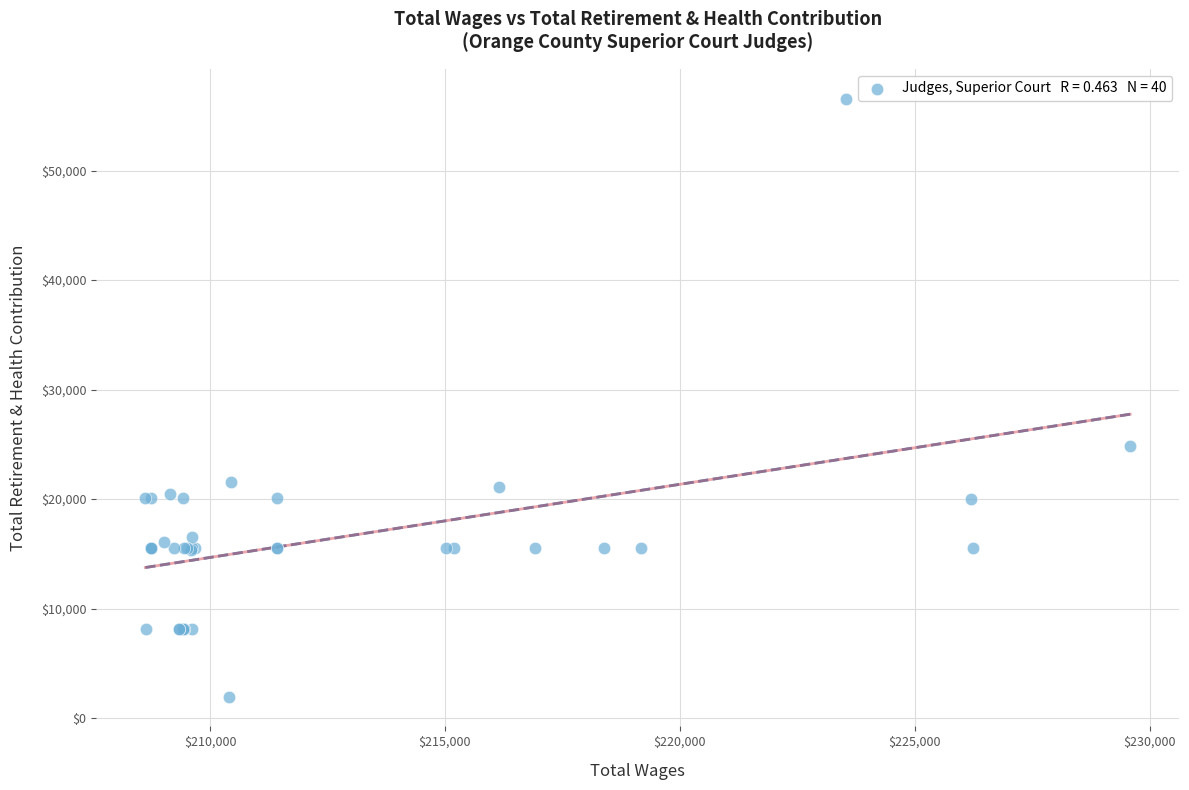

What Y value in the scatter plot is closest to 29256?

24824